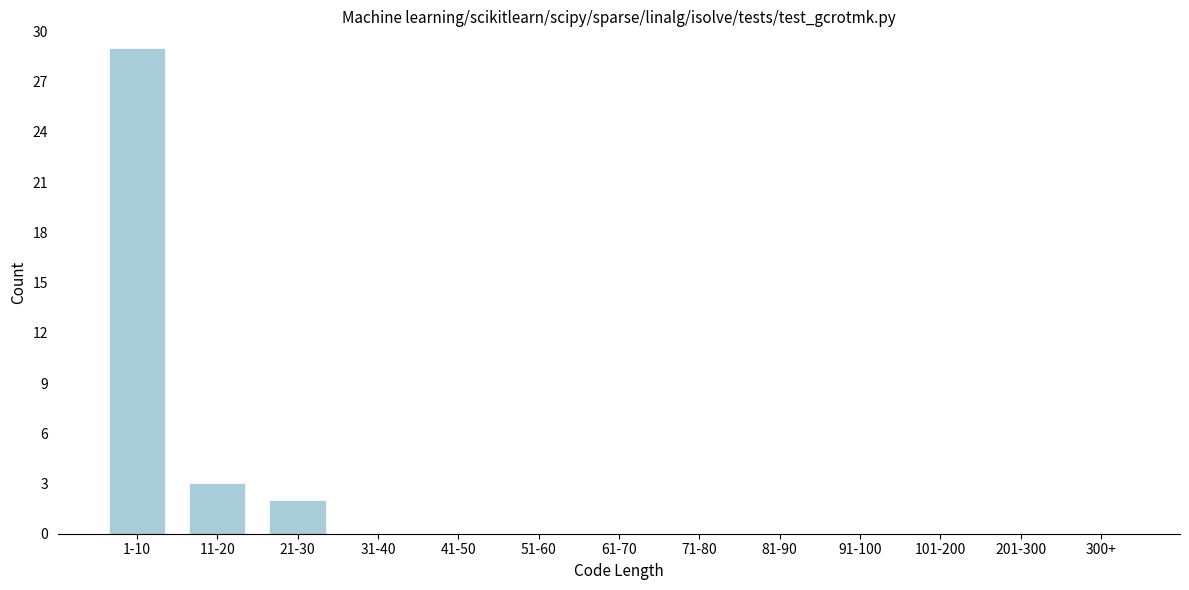

Reading left to right, extract all data points from this chart.

1-10=29	11-20=3	21-30=2	31-40=0	41-50=0	51-60=0	61-70=0	71-80=0	81-90=0	91-100=0	101-200=0	201-300=0	300+=0